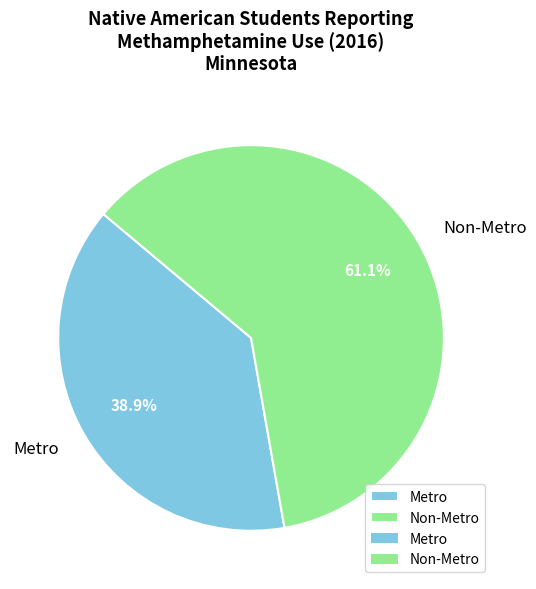

What is the ratio of the value at Metro to the value at Non-Metro?

0.6